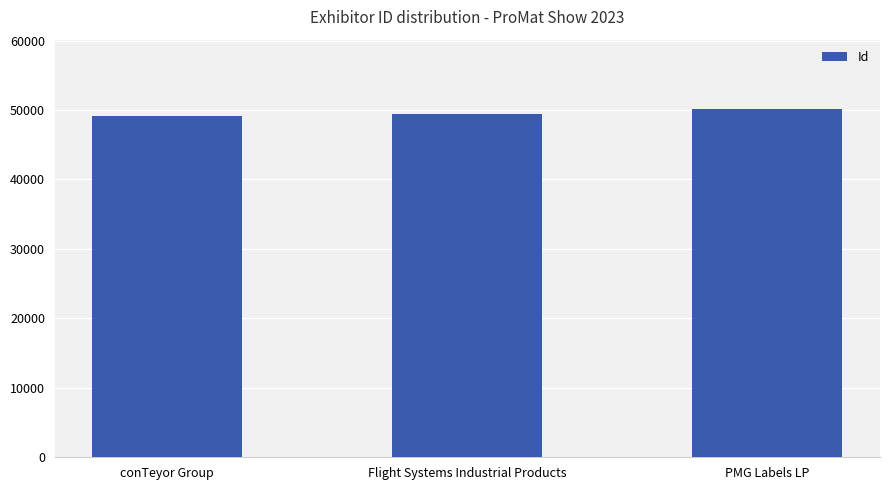

What is the maximum value shown in the chart?

50101